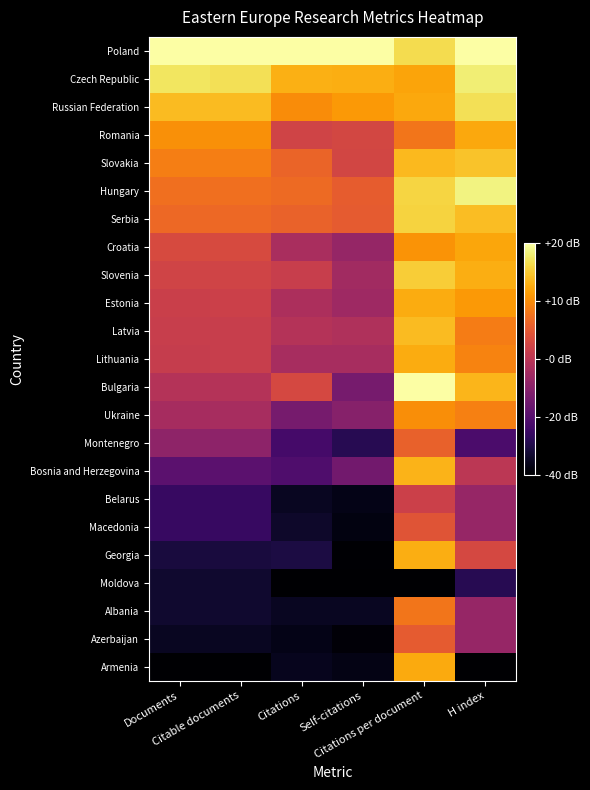

What is the spread (max minus min) of values at Self-citations?

1.0